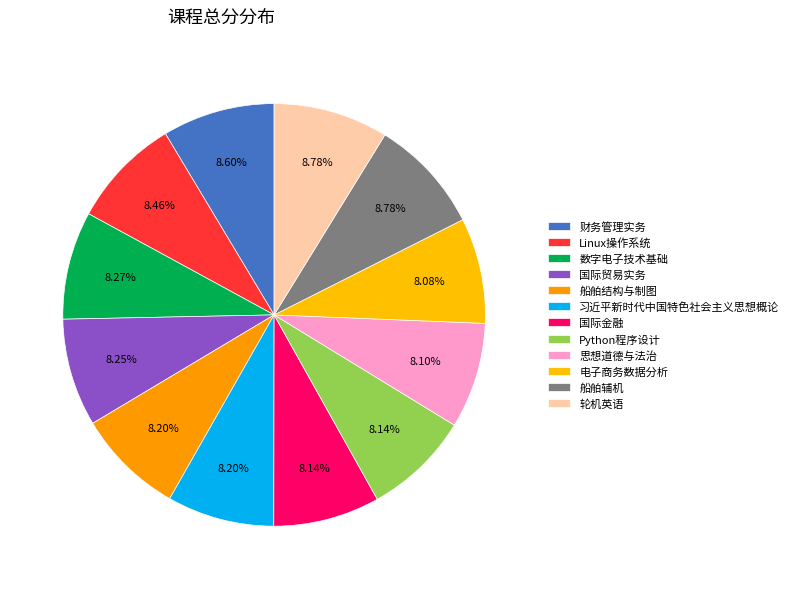

How many segments does this pie chart have?

12